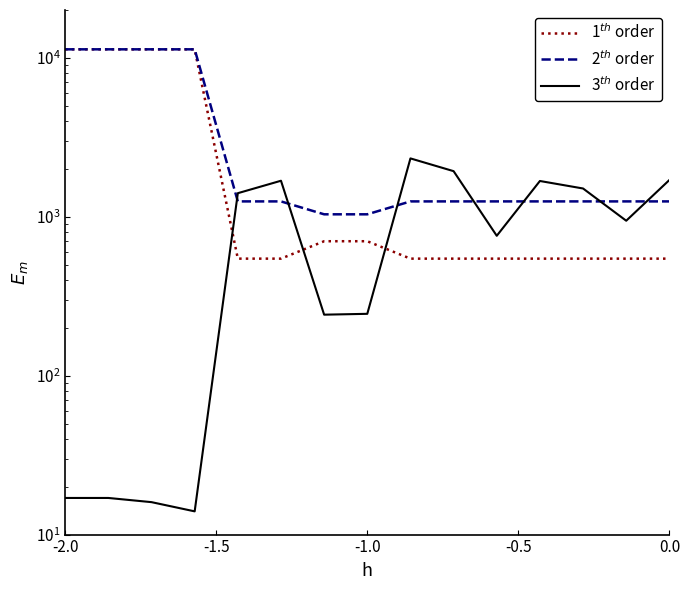

Which category has the highest value across all series?

-2.0